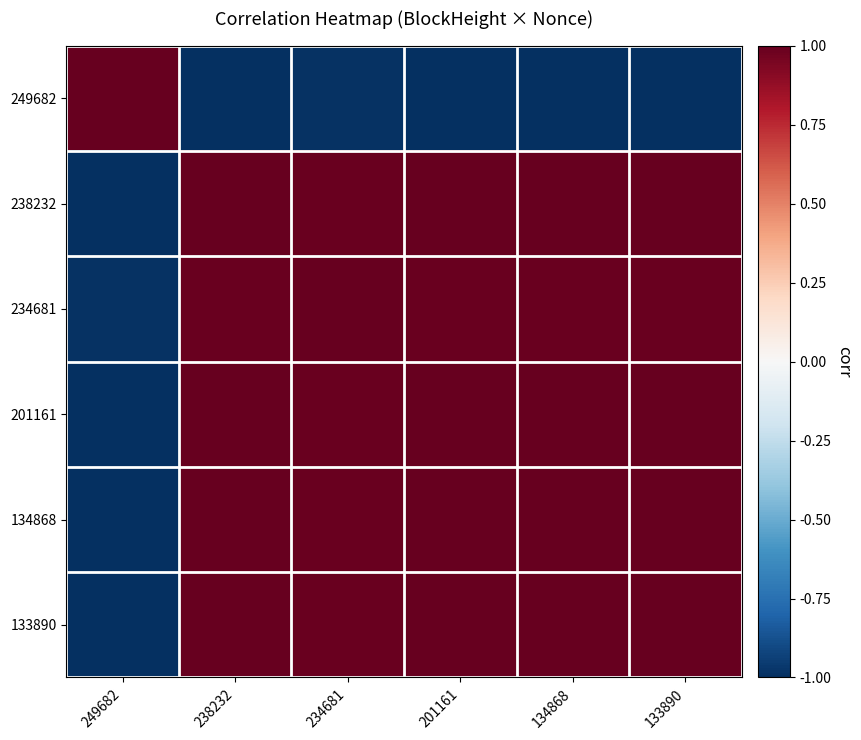

Reading left to right, what are all the values shown in this chart?

249682: 249682=1.0	238232=-1.0	234681=-1.0	201161=-1.0	134868=-1.0	133890=-1.0
238232: 249682=-1.0	238232=1.0	234681=1.0	201161=1.0	134868=1.0	133890=1.0
234681: 249682=-1.0	238232=1.0	234681=1.0	201161=1.0	134868=1.0	133890=1.0
201161: 249682=-1.0	238232=1.0	234681=1.0	201161=1.0	134868=1.0	133890=1.0
134868: 249682=-1.0	238232=1.0	234681=1.0	201161=1.0	134868=1.0	133890=1.0
133890: 249682=-1.0	238232=1.0	234681=1.0	201161=1.0	134868=1.0	133890=1.0